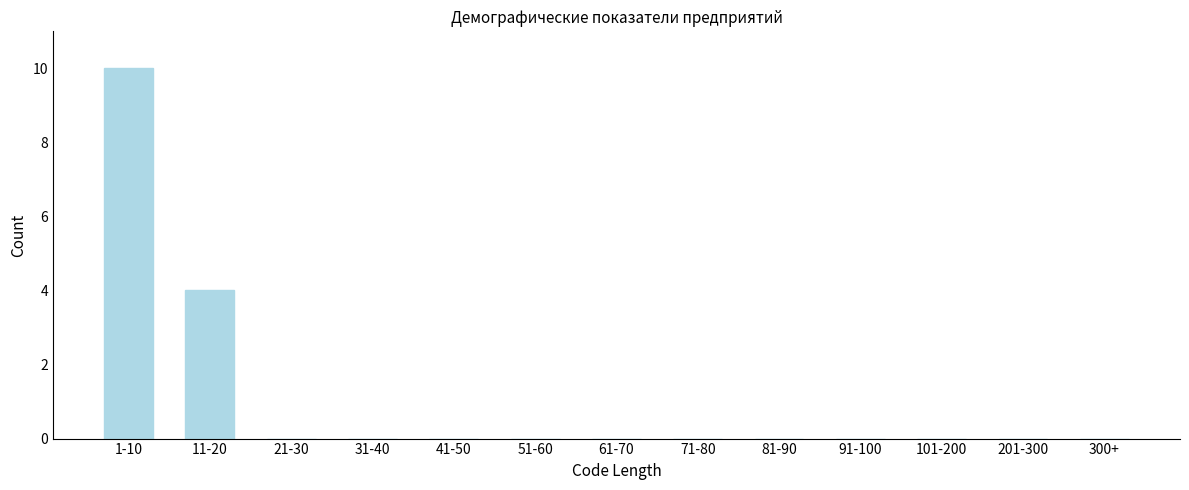

Reading left to right, list all the values displayed in this chart.

1-10=10	11-20=4	21-30=0	31-40=0	41-50=0	51-60=0	61-70=0	71-80=0	81-90=0	91-100=0	101-200=0	201-300=0	300+=0